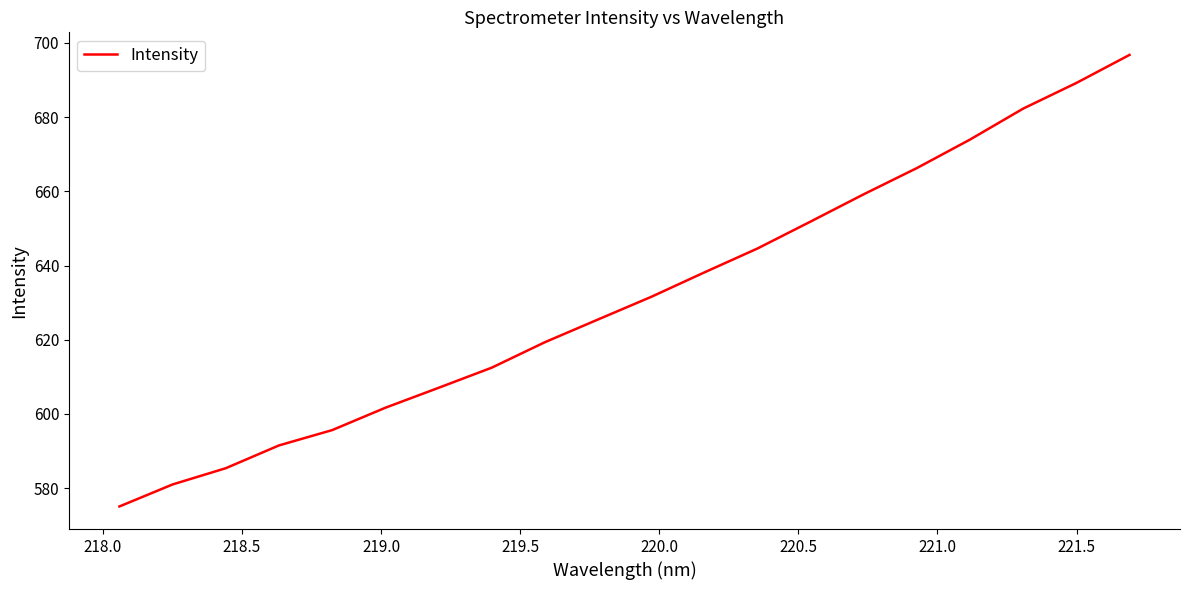

Reading right to left, extract all data points from this chart.

696.8	689.2	682.3	674.0	666.3	659.2	651.9	644.6	638.1	631.6	625.5	619.3	612.5	607.0	601.7	595.6	591.5	585.4	581.0	575.1